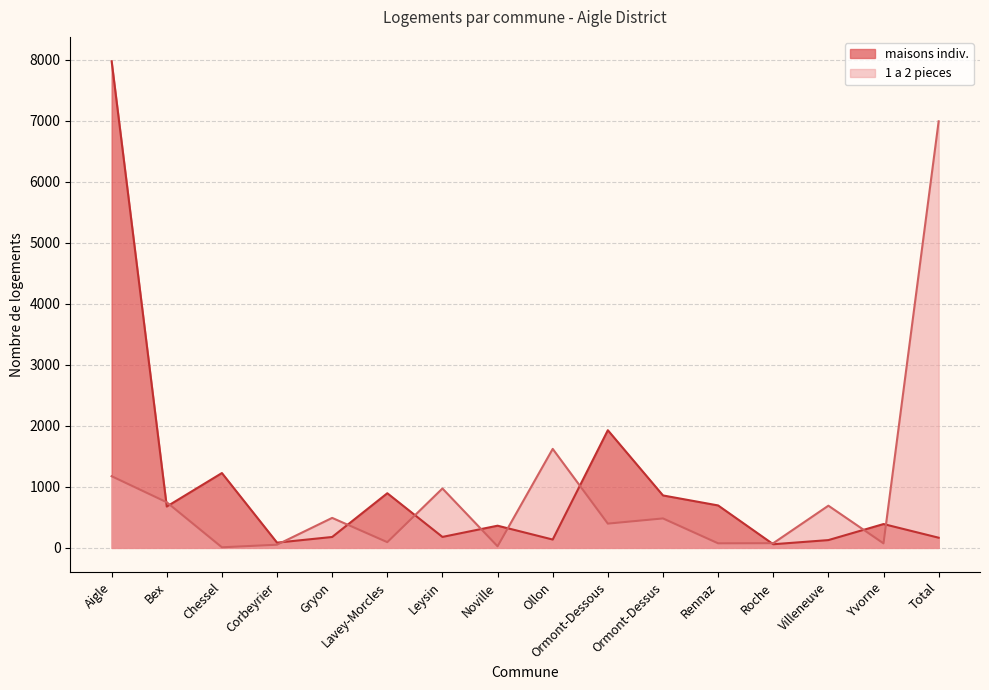

Does the chart display data point markers on the line(s)?

No